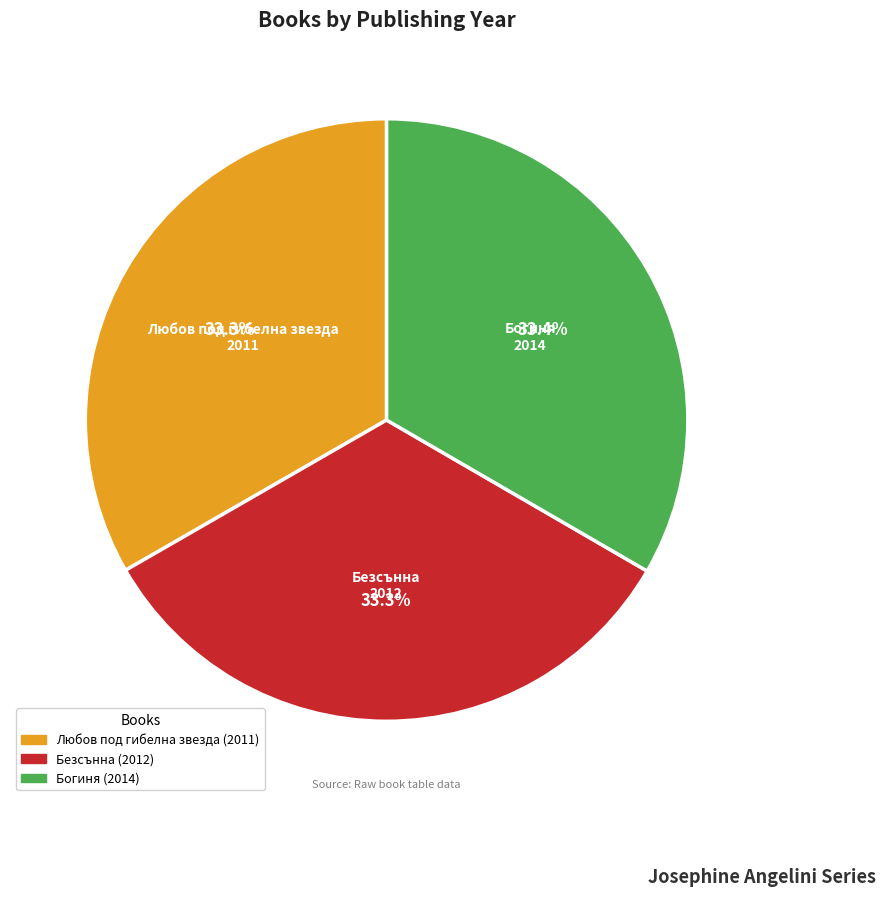

Count the number of slices in the pie.

3